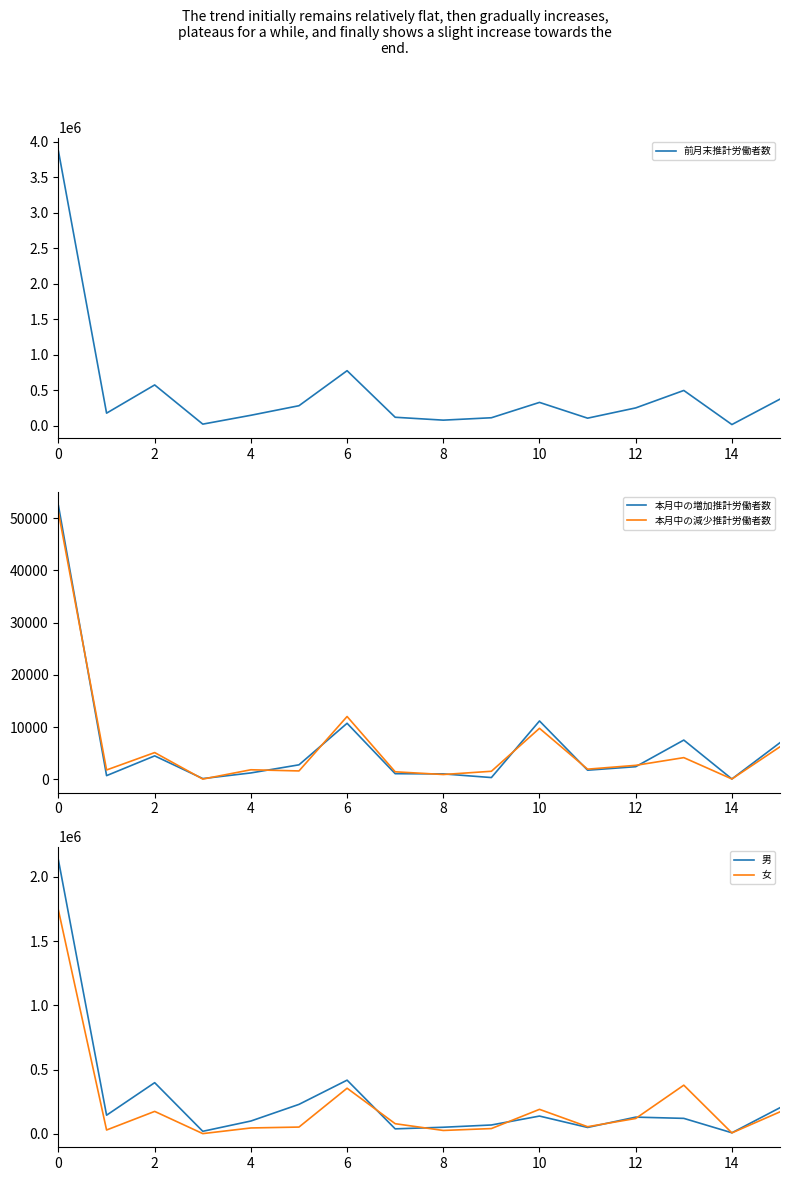

True or false: 男 and 本月中の増加推計労働者数 intersect in this chart.

False